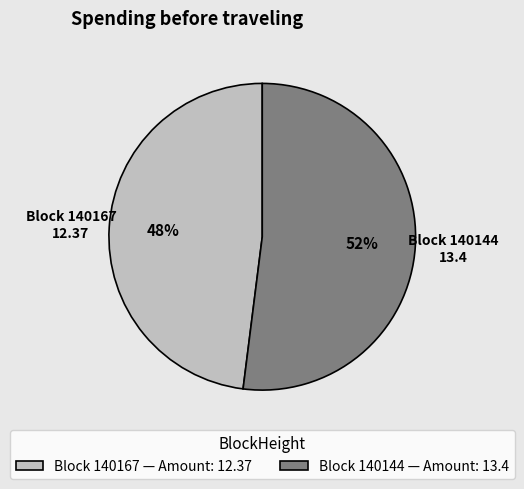

Which category has the smallest portion of the pie?

Block 140167 — Amount: 12.37